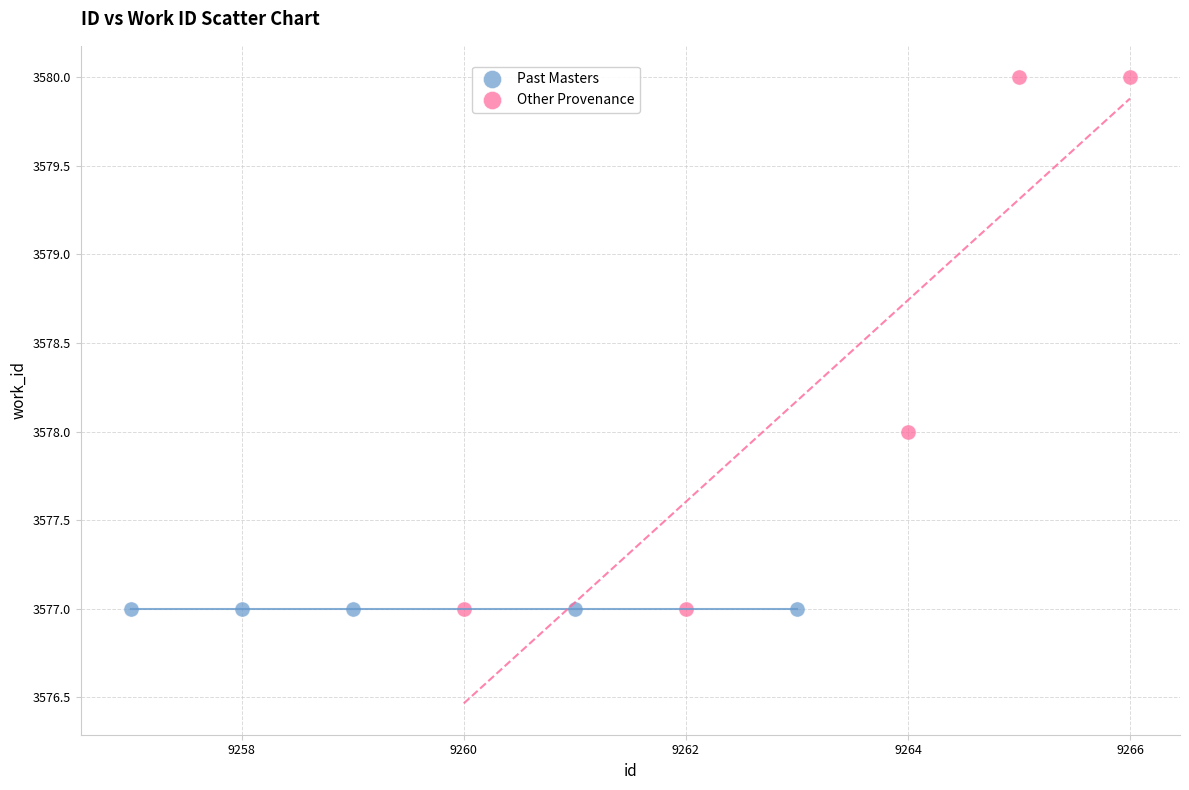

Which series reaches the maximum Y coordinate?

Other Provenance